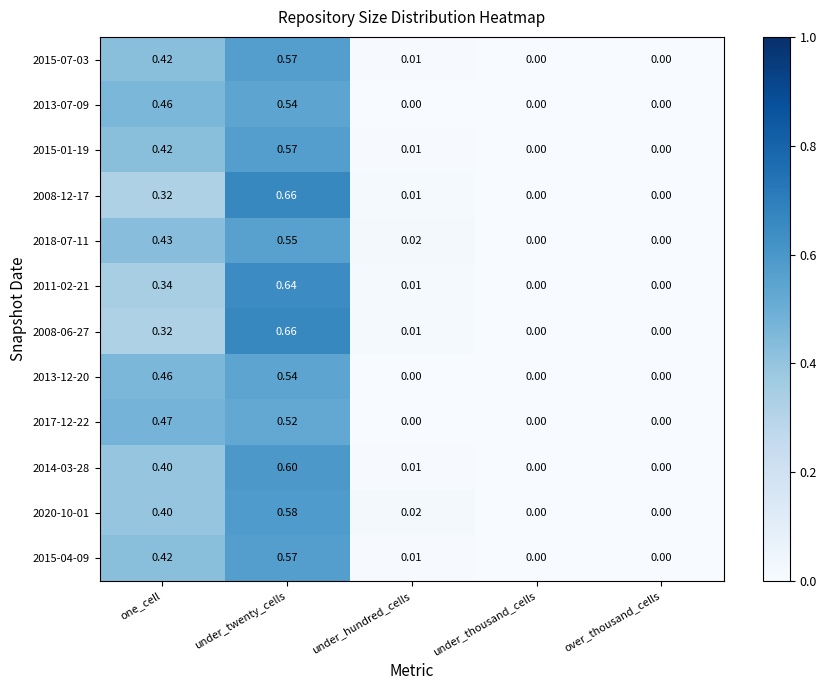

Which series has the largest total across all categories?

2014-03-28